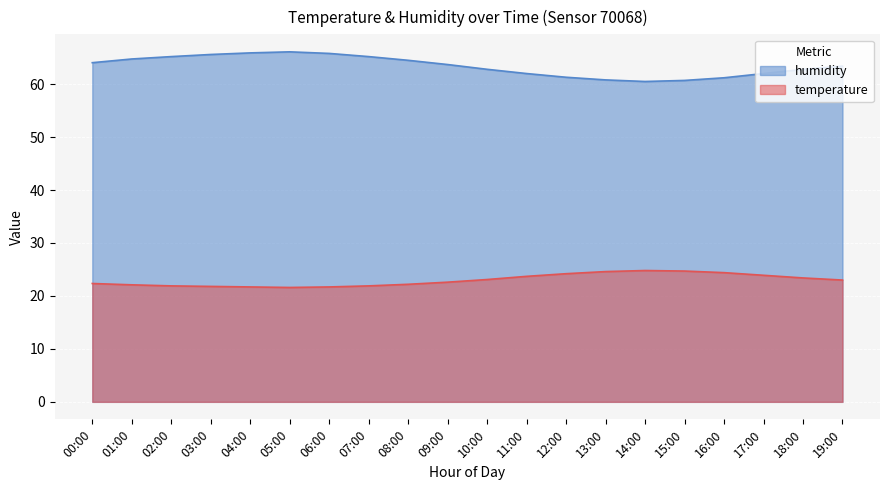

What is the total value across all series at 18:00?

86.2